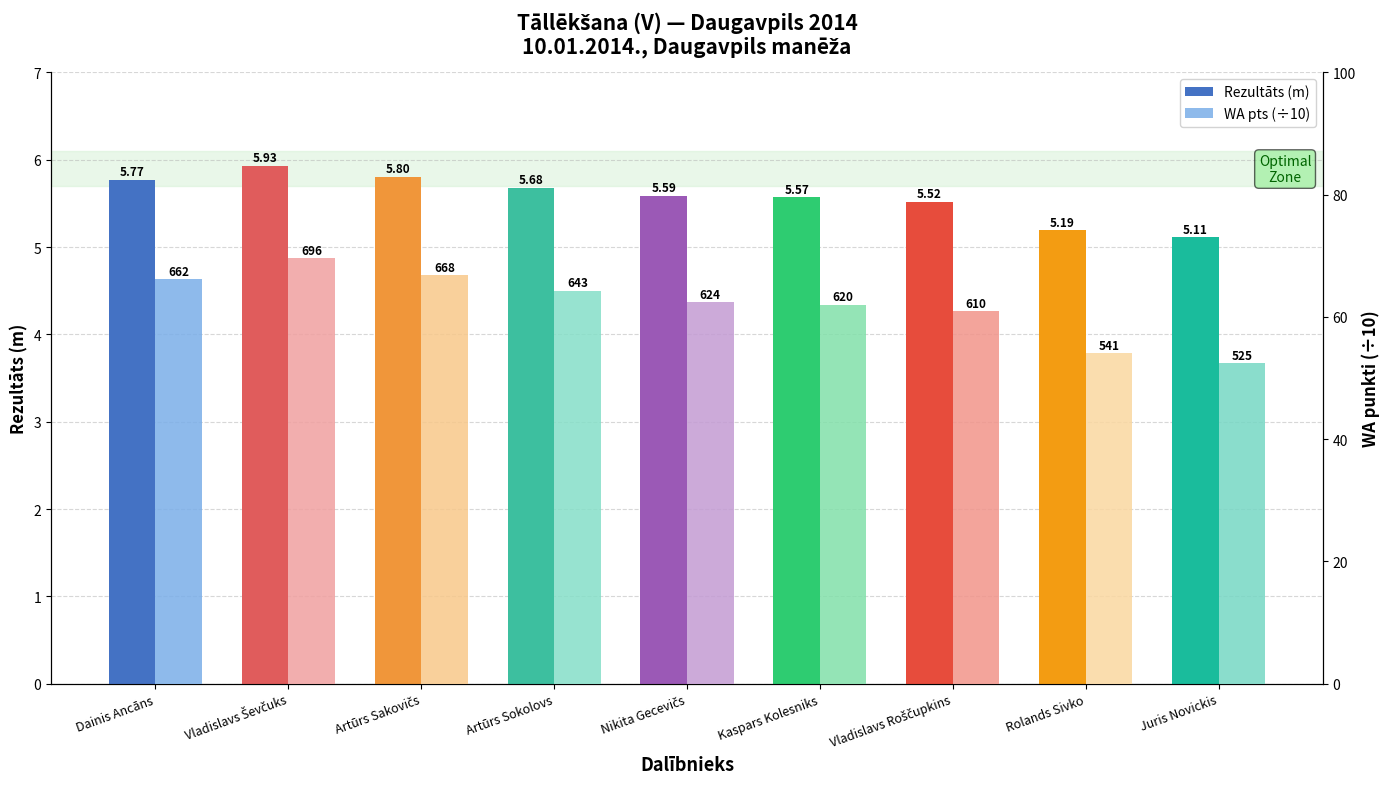

What is the label of the 8th bar from the left?

Rolands Sivko